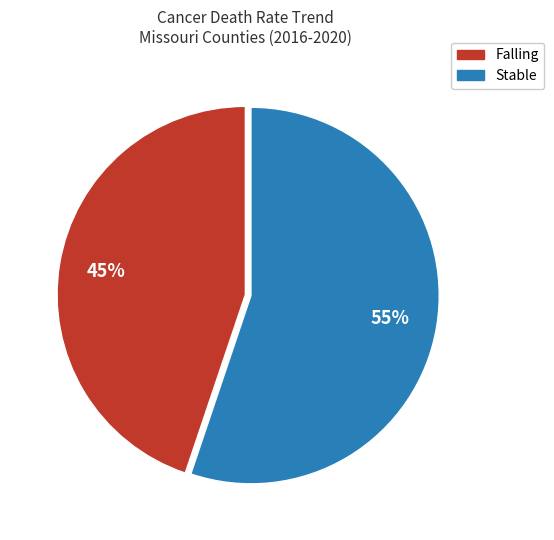

What is the largest slice in the pie chart?

Stable